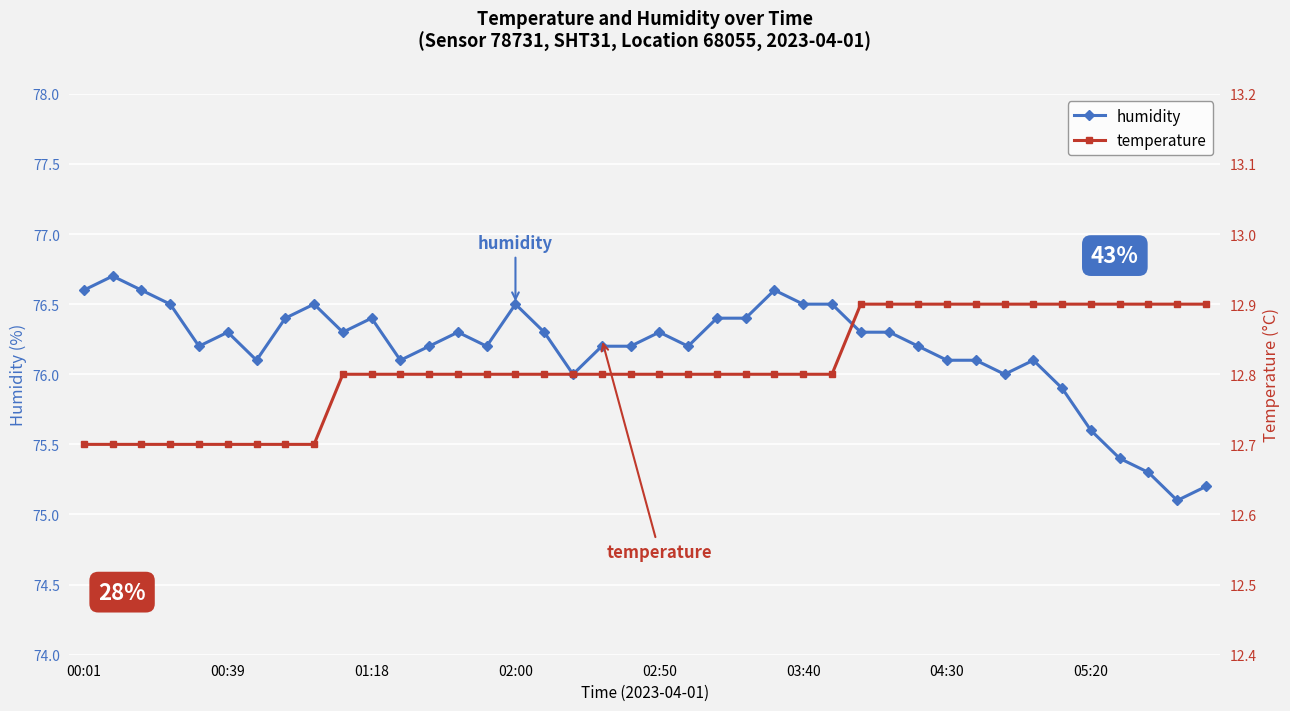

At which category does the chart reach its minimum across all series?

00:01